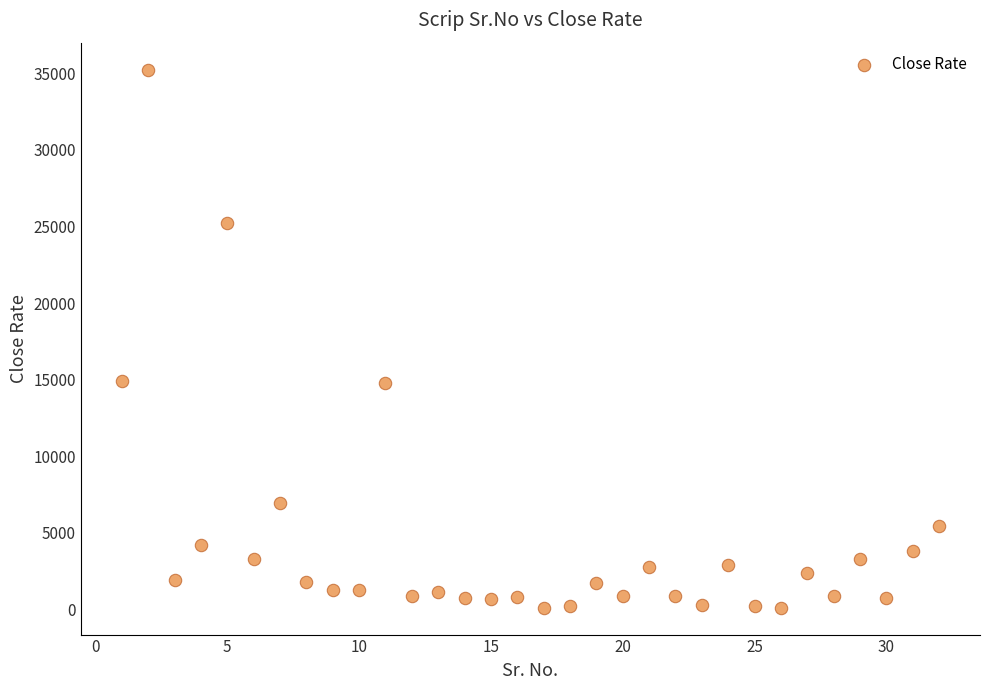

What is the range of X values (max minus min)?

31.0